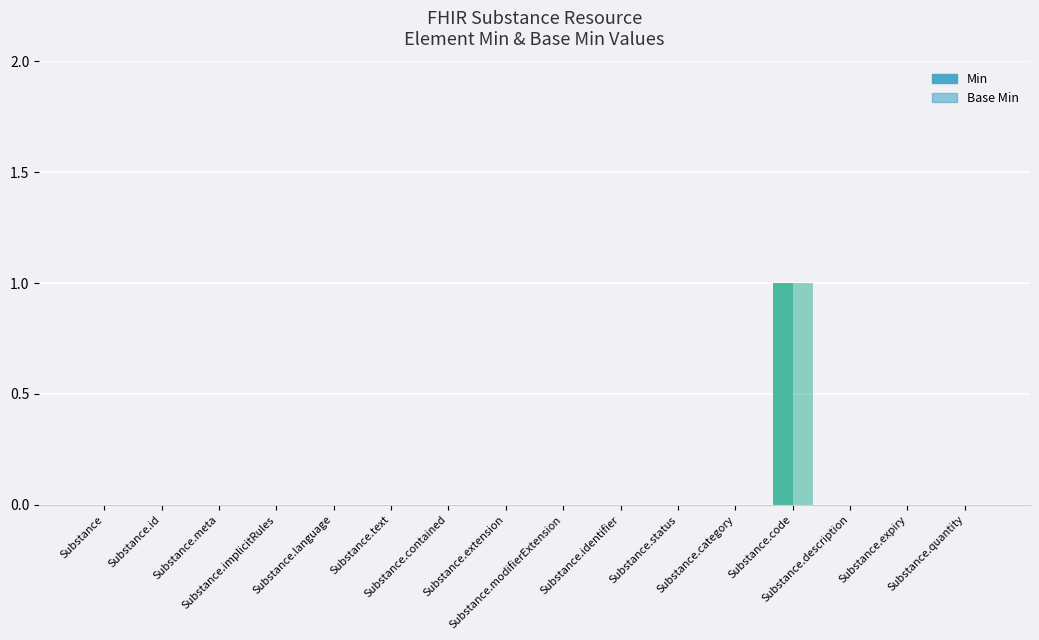

What position from the right is Substance.extension?

9